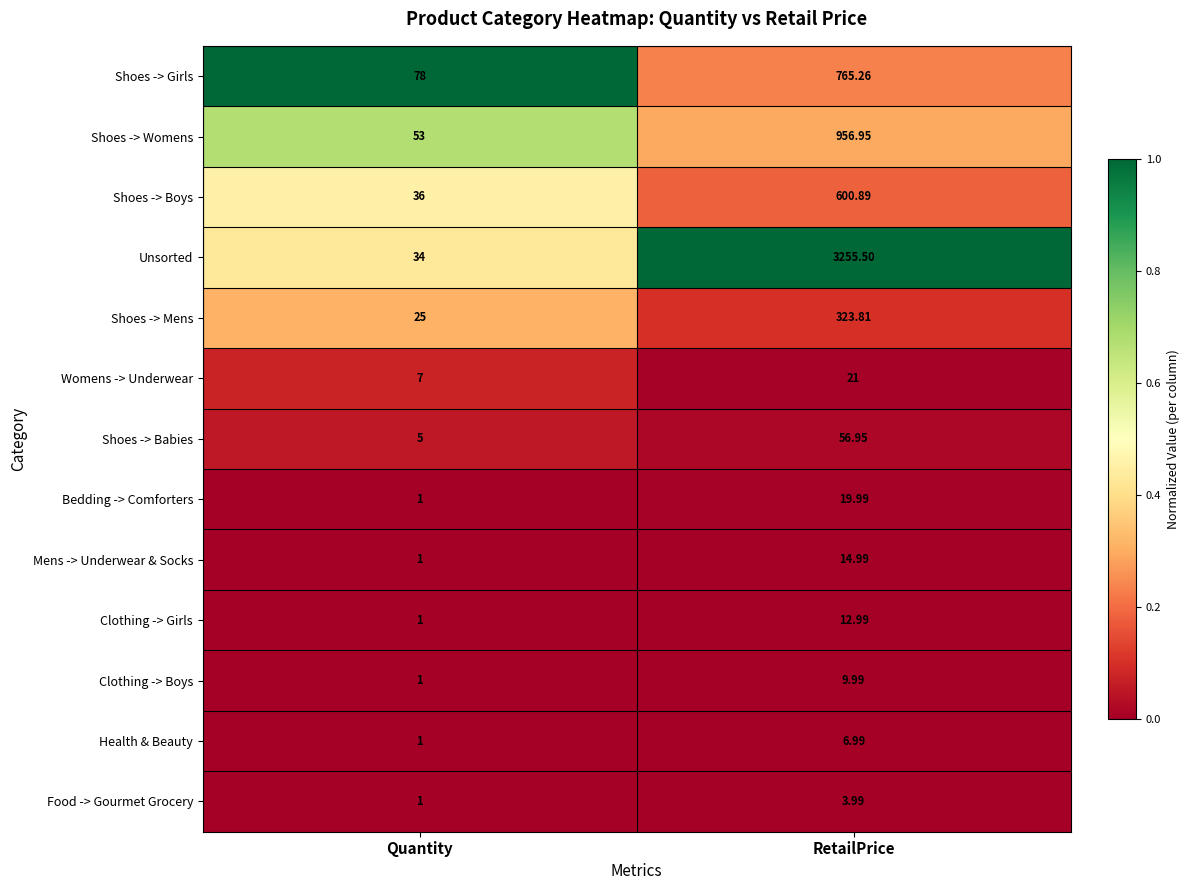

At which label does Shoes -> Mens reach its minimum?

Quantity